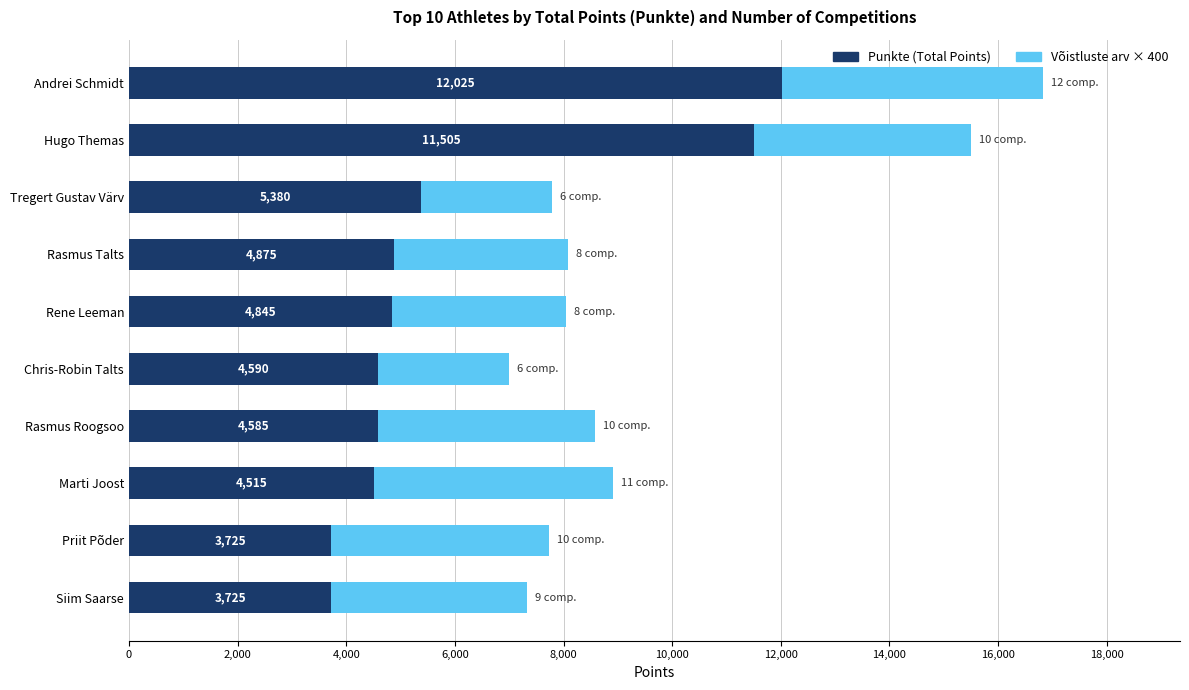

How many data points in Punkte (Total Points) are less than 4845?

5